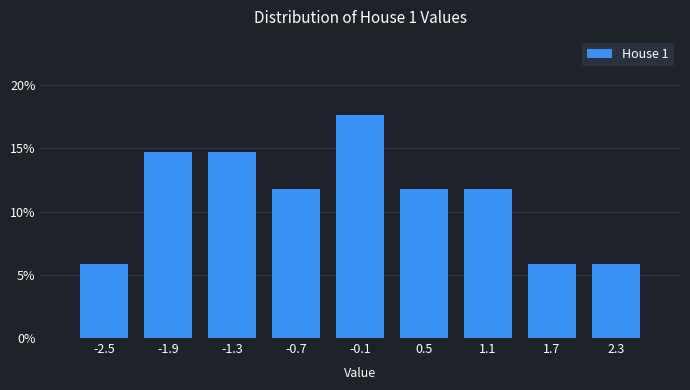

Over which range of the x-axis is the bar tallest?

-0.4 to 0.2